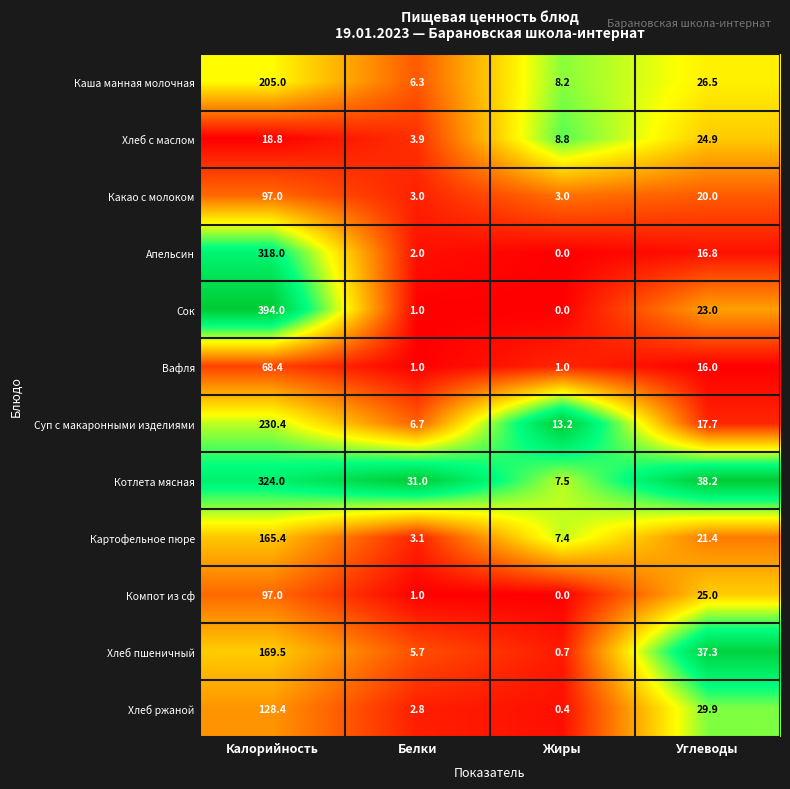

How many values in the Котлета мясная series are below 38?

2